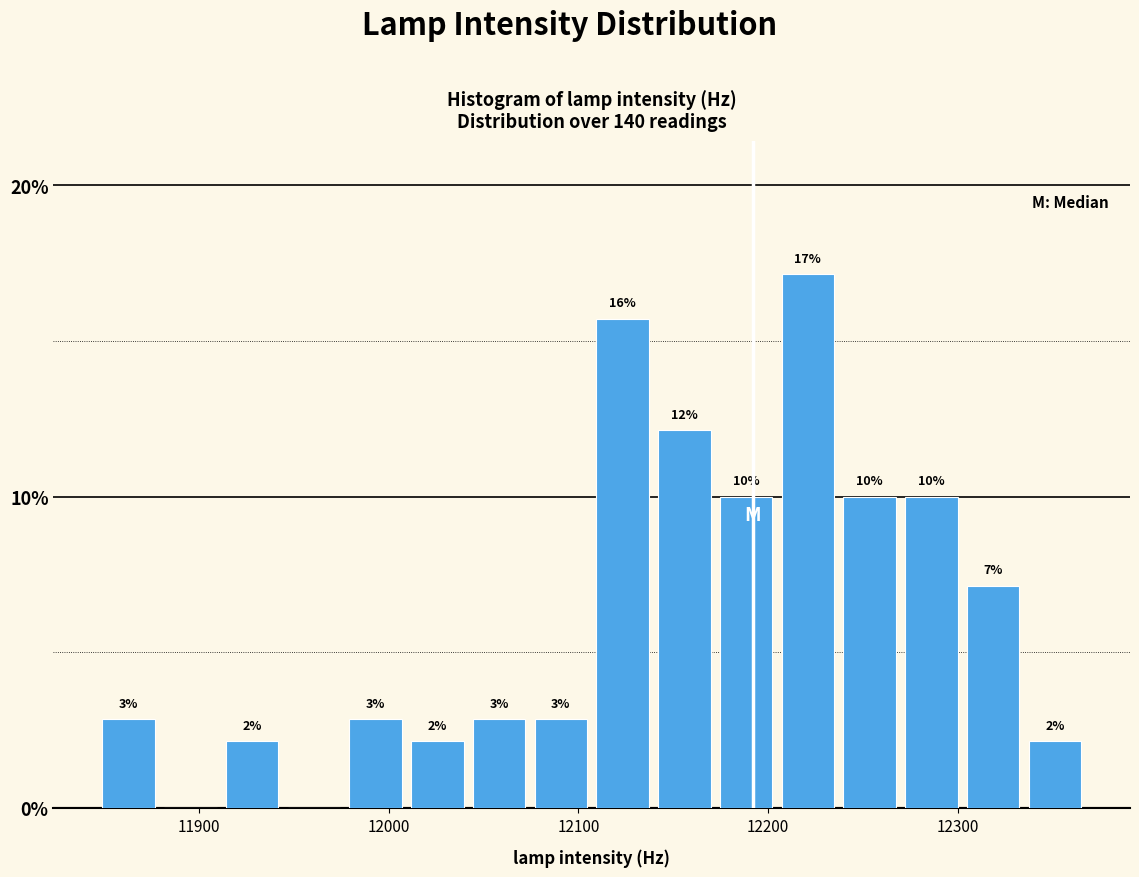

Around what value on the x-axis is the tallest bar? Give the approximate position of its centre, as read against the axis.

12220